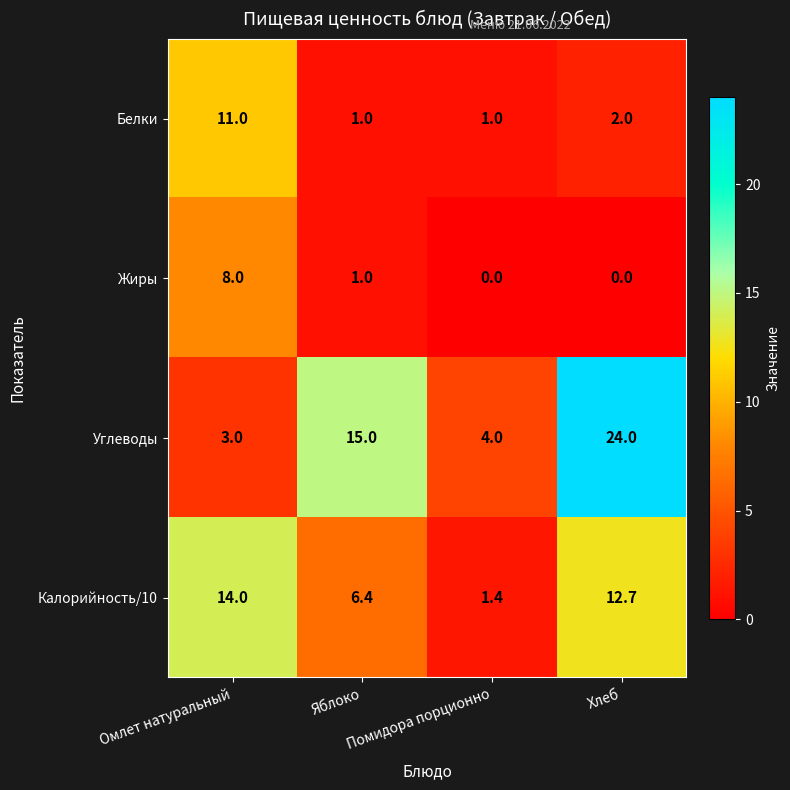

At which category does the chart reach its peak across all series?

Хлеб